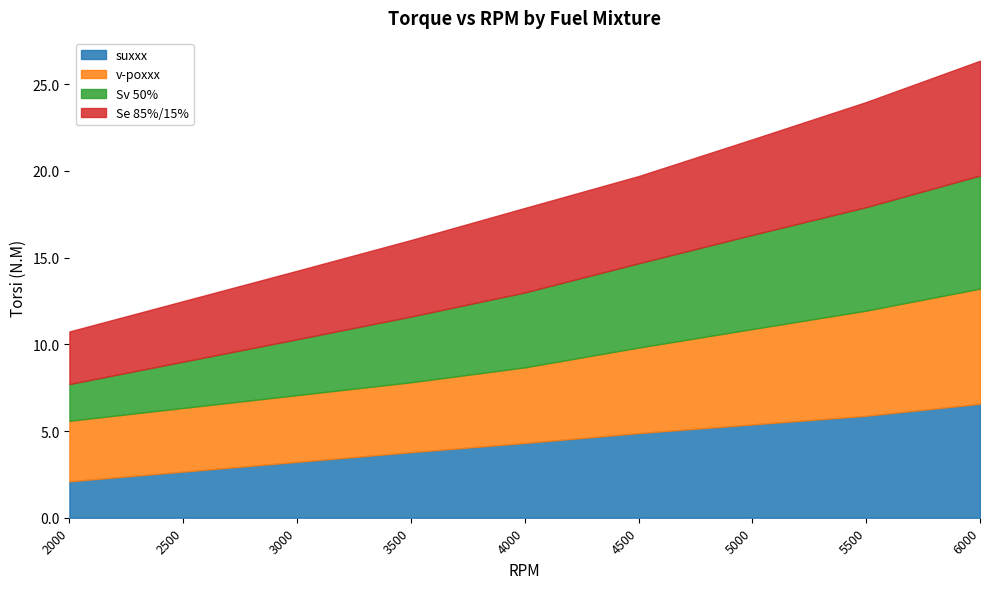

The value of suxxx at 5500 is 5.9. True or false?

True